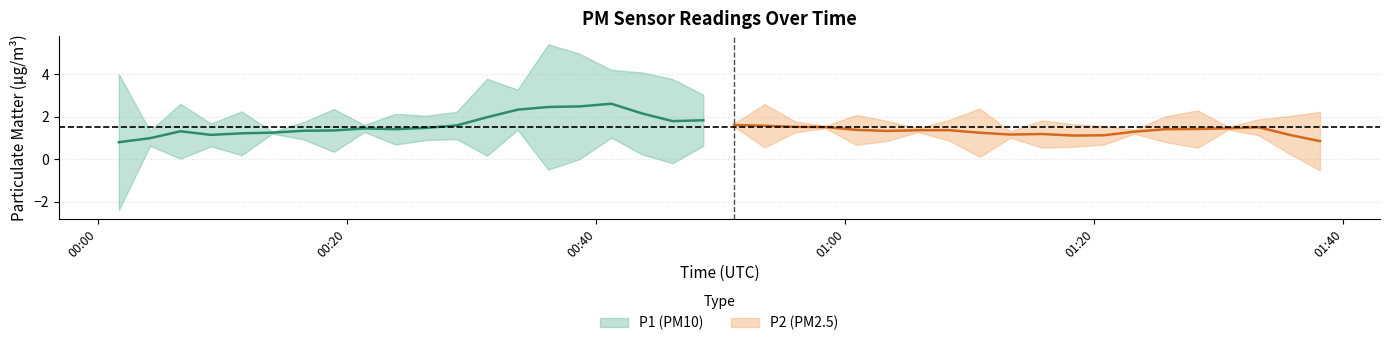

How many lines are shown in the chart?

2